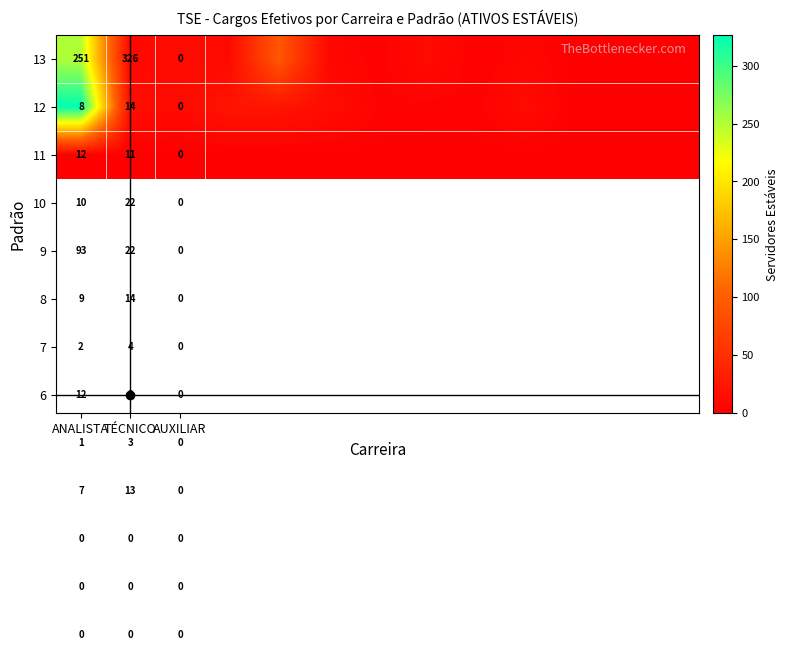

Is it true that 12 equals 19 at TÉCNICO?

False